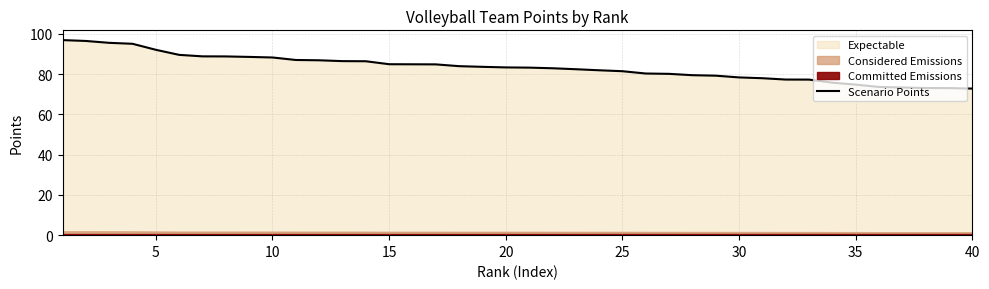

What is the lowest value of the Scenario Points series?

72.8